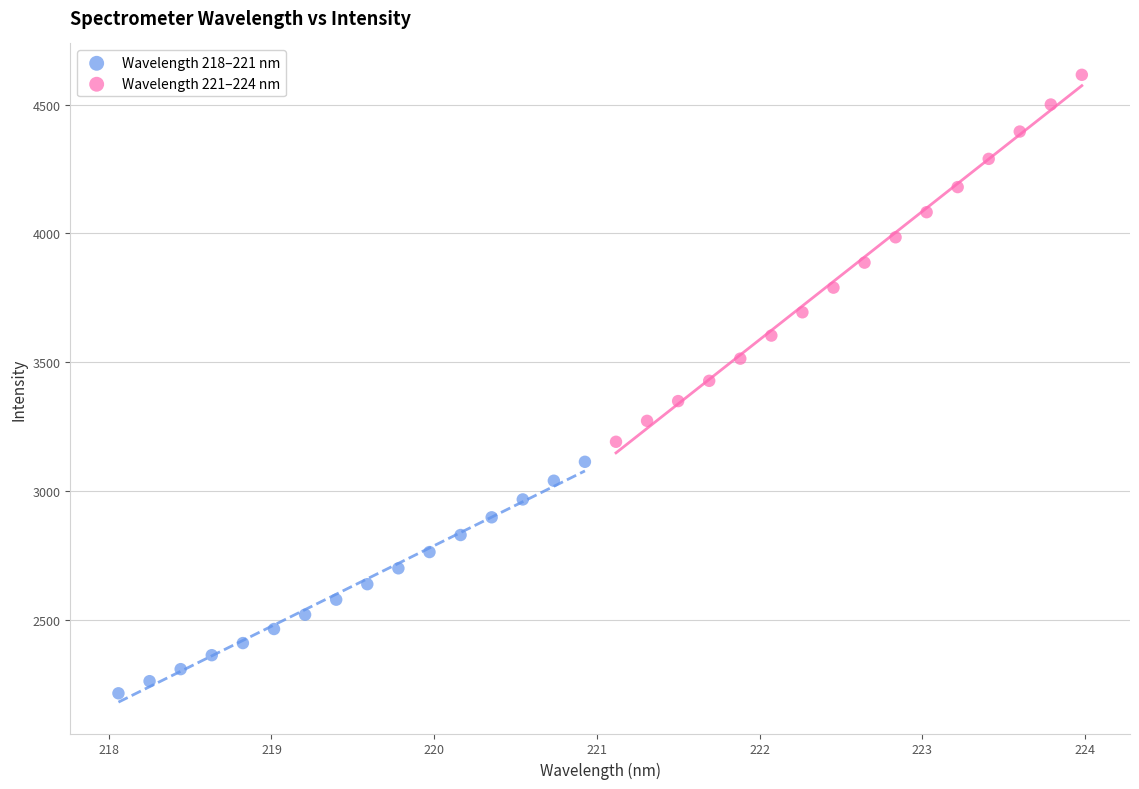

Which series reaches the maximum Y coordinate?

Wavelength 221–224 nm